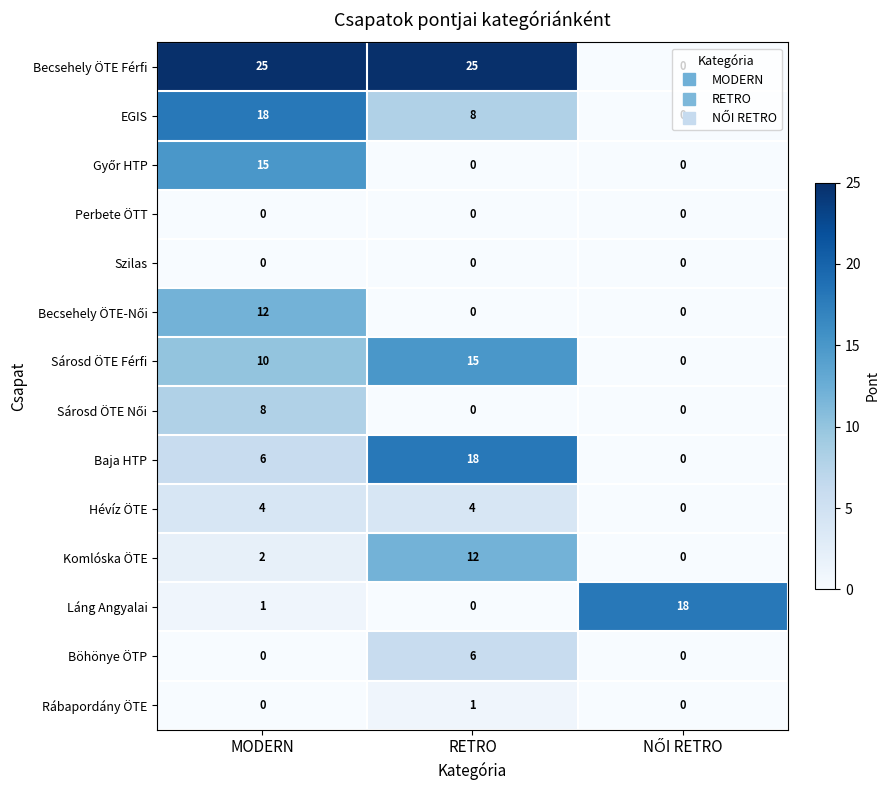

What is the sum of all Hévíz ÖTE values?

8